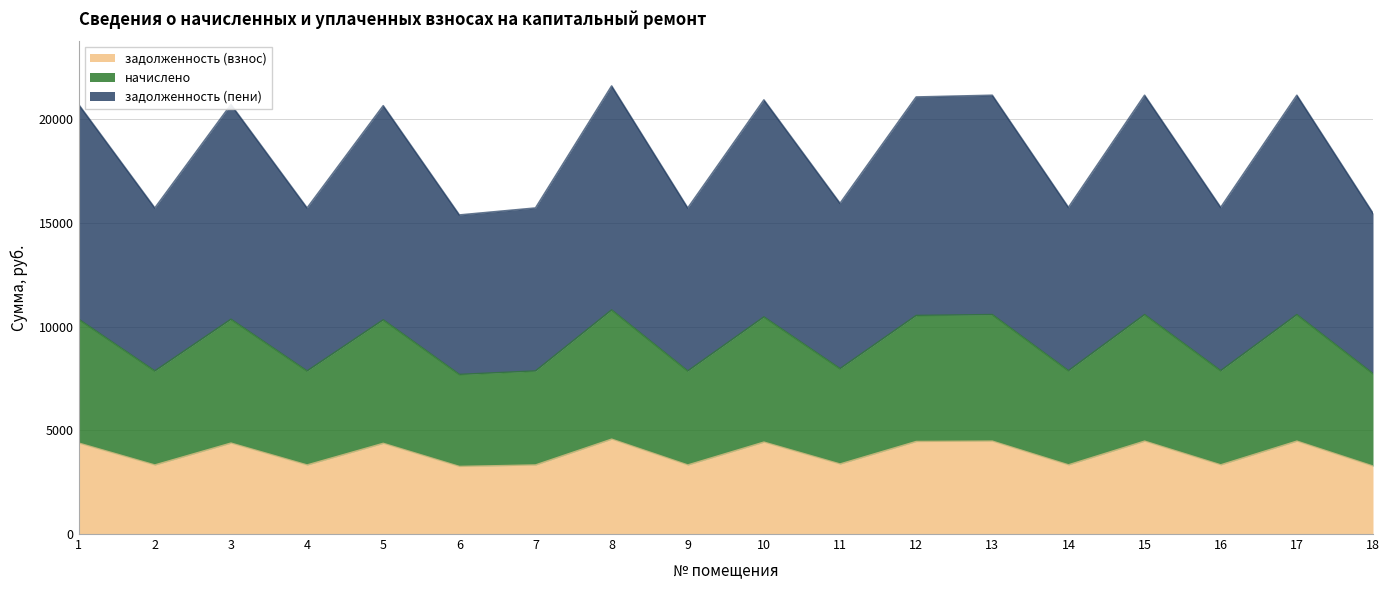

What are all the series names shown in the legend?

задолженность (взнос), начислено, задолженность (пени)